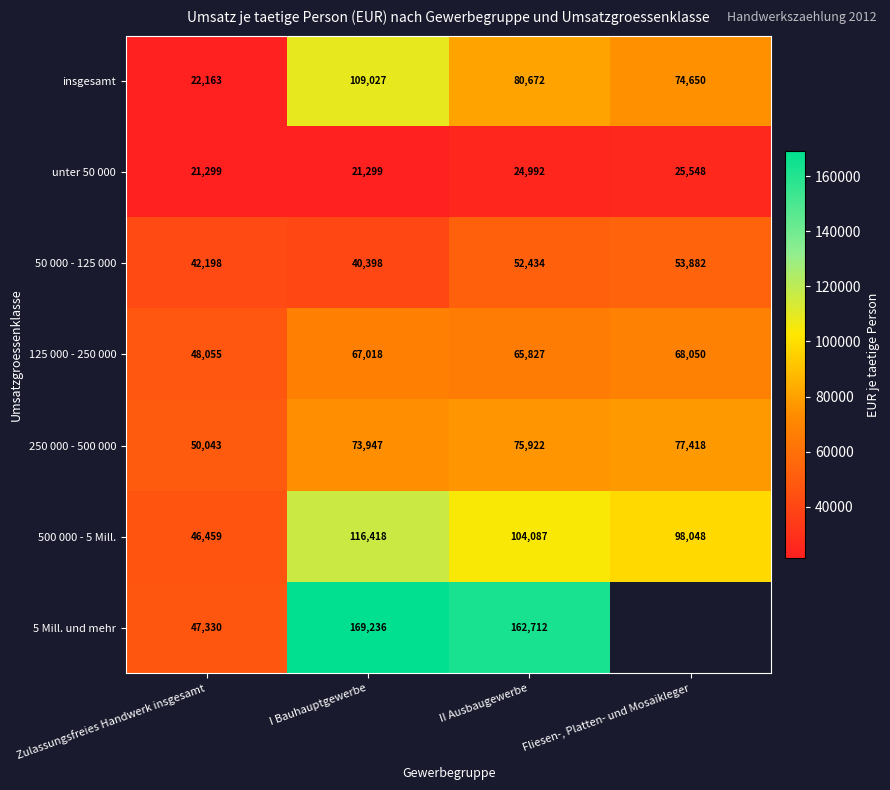

How many values in the insgesamt series are below 80672?

2